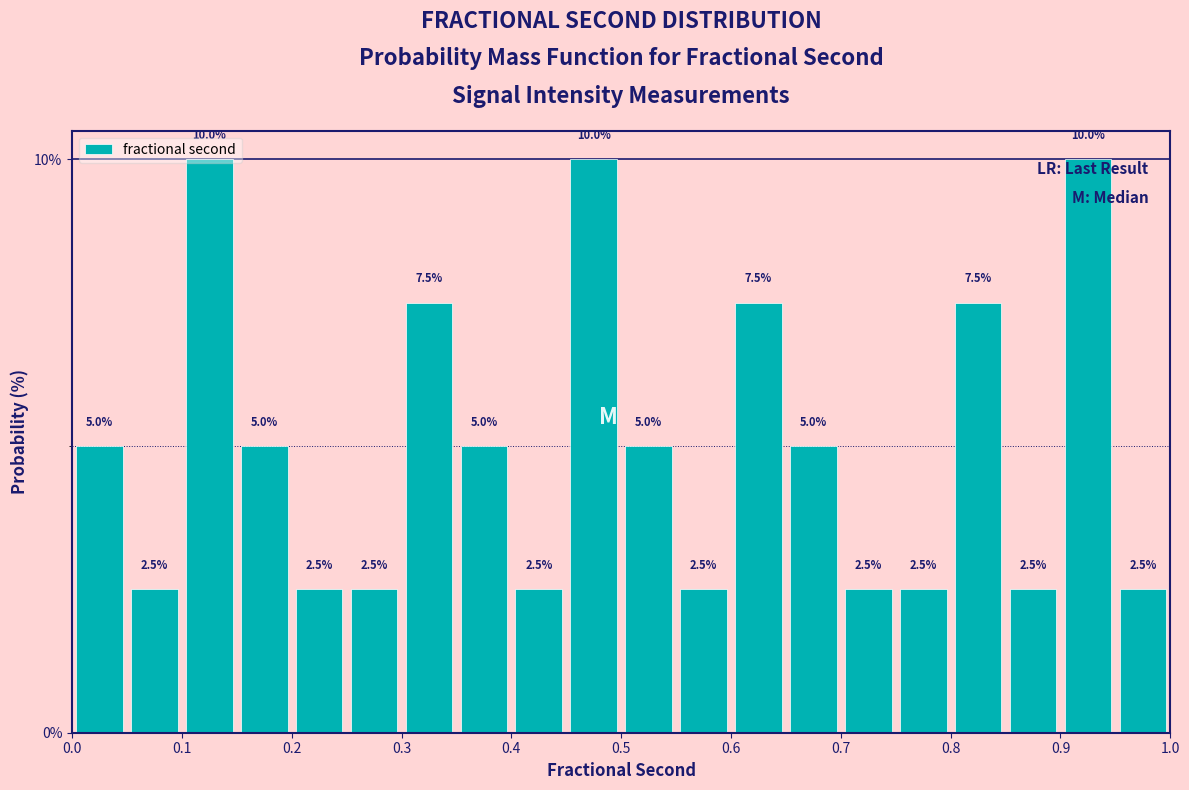

Reading left to right, transcribe this chart: for each bar, give the range it covers on the x-axis and its height.

0.00 to 0.05: 5.0
0.05 to 0.10: 2.5
0.10 to 0.15: 10.0
0.15 to 0.20: 5.0
0.20 to 0.25: 2.5
0.25 to 0.30: 2.5
0.30 to 0.35: 7.5
0.35 to 0.40: 5.0
0.40 to 0.45: 2.5
0.45 to 0.50: 10.0
0.50 to 0.55: 5.0
0.55 to 0.60: 2.5
0.60 to 0.65: 7.5
0.65 to 0.70: 5.0
0.70 to 0.75: 2.5
0.75 to 0.80: 2.5
0.80 to 0.85: 7.5
0.85 to 0.90: 2.5
0.90 to 0.95: 10.0
0.95 to 1.00: 2.5